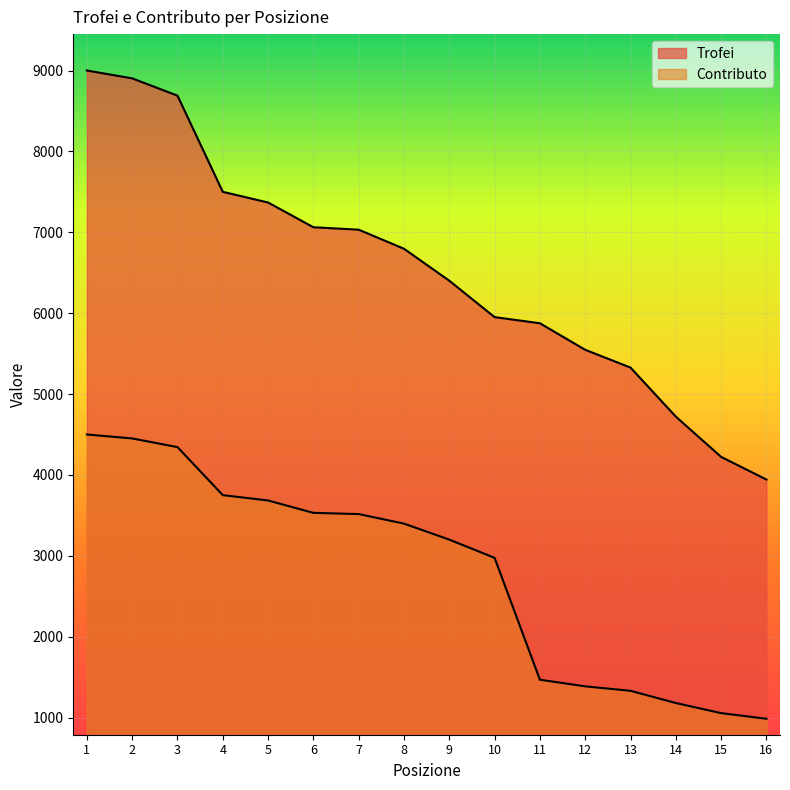

What is the difference between the highest and lowest values at 5?

3684